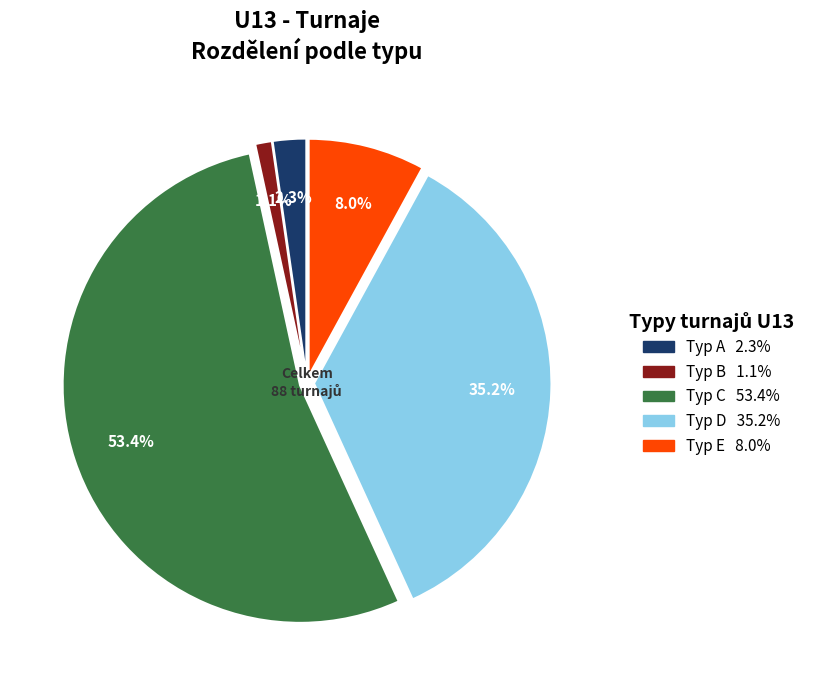

Is there a majority slice in this chart?

Yes